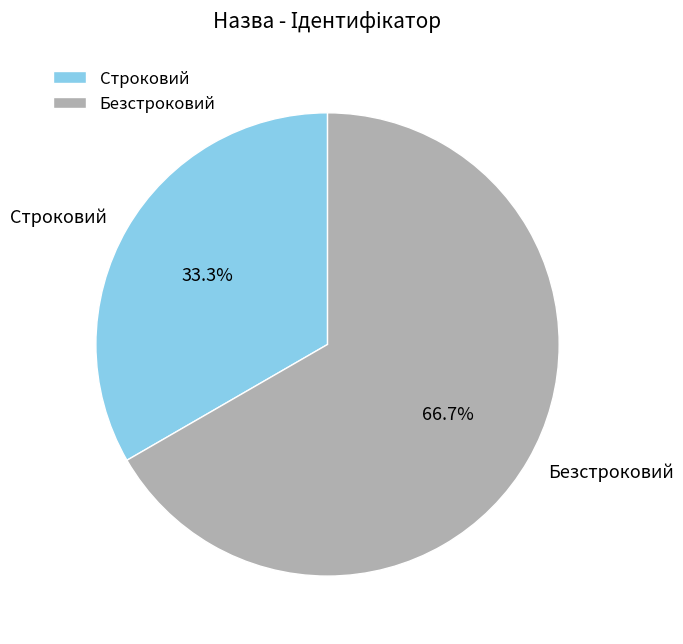

Count the number of slices in the pie.

2